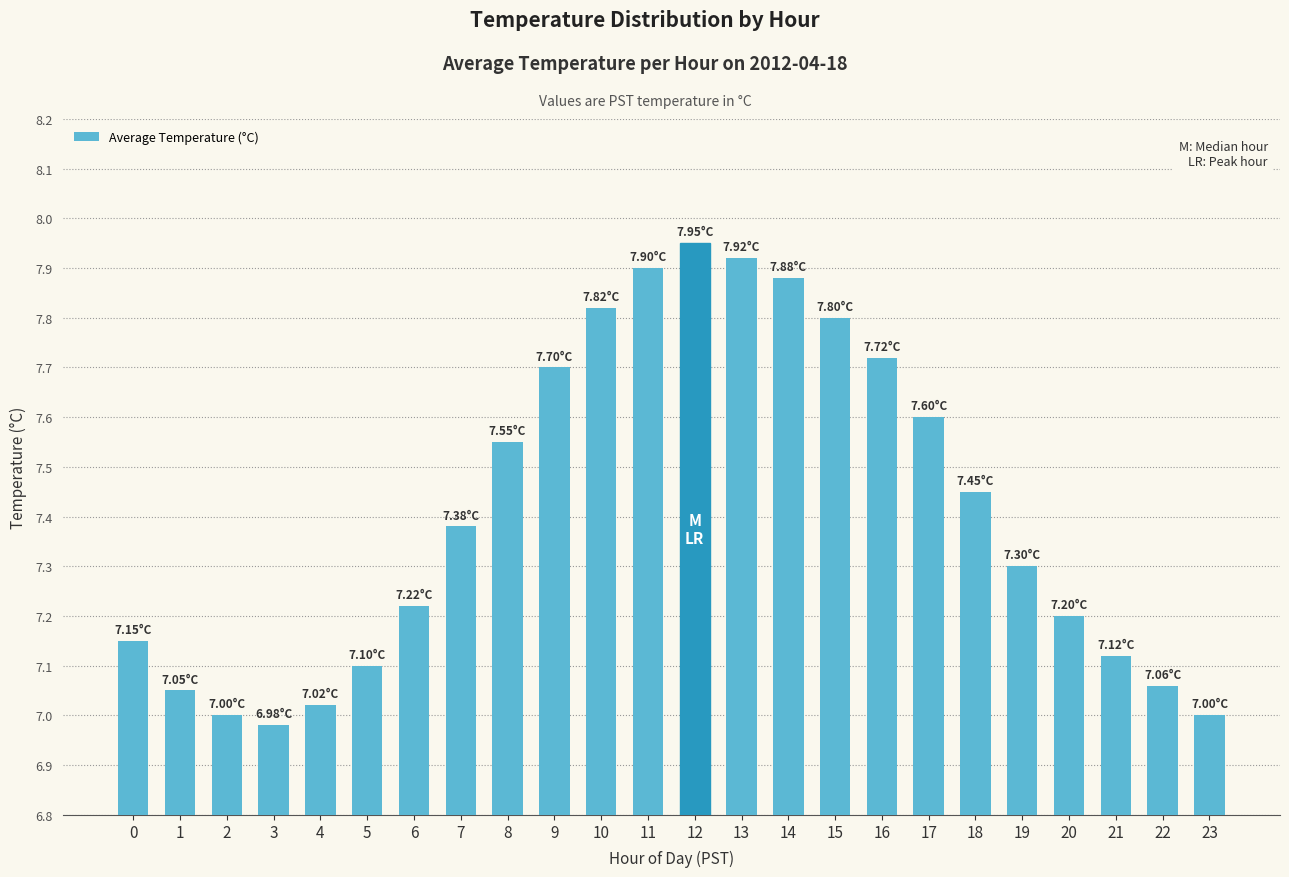

What is the ratio of the value at 15 to the value at 6?

1.1